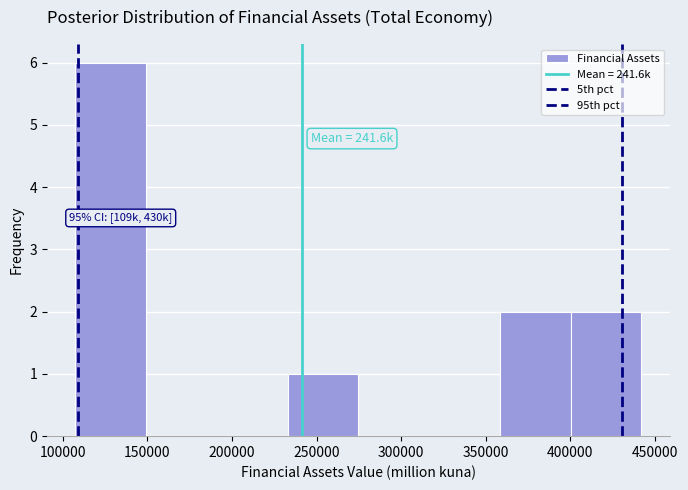

Which range on the x-axis has the tallest bar?

105000 to 150000